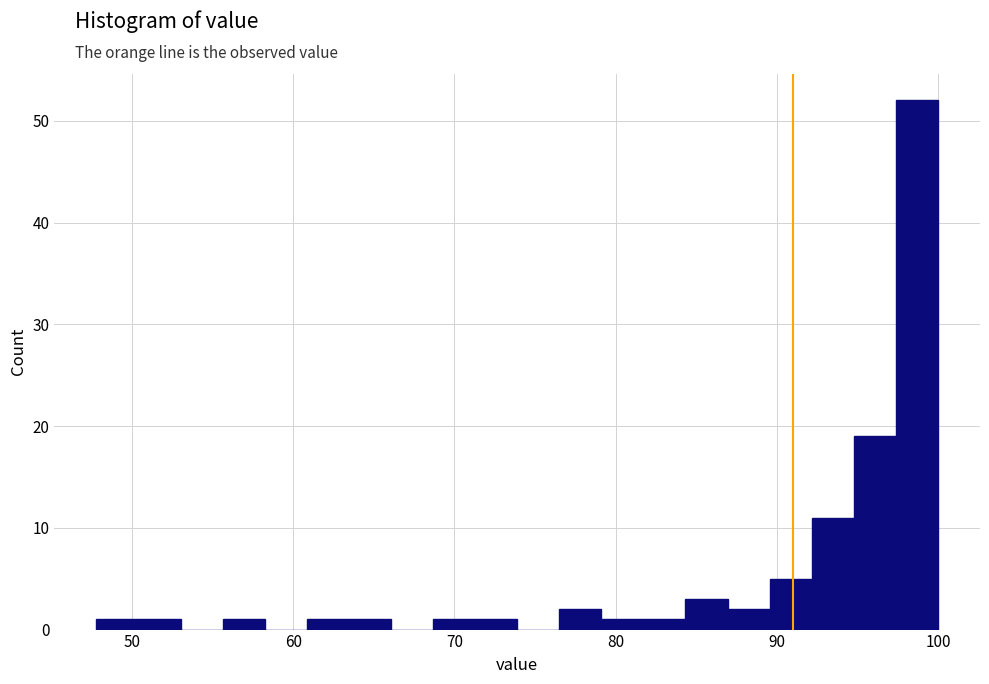

Around what value on the x-axis is the tallest bar? Give the approximate position of its centre, as read against the axis.

99